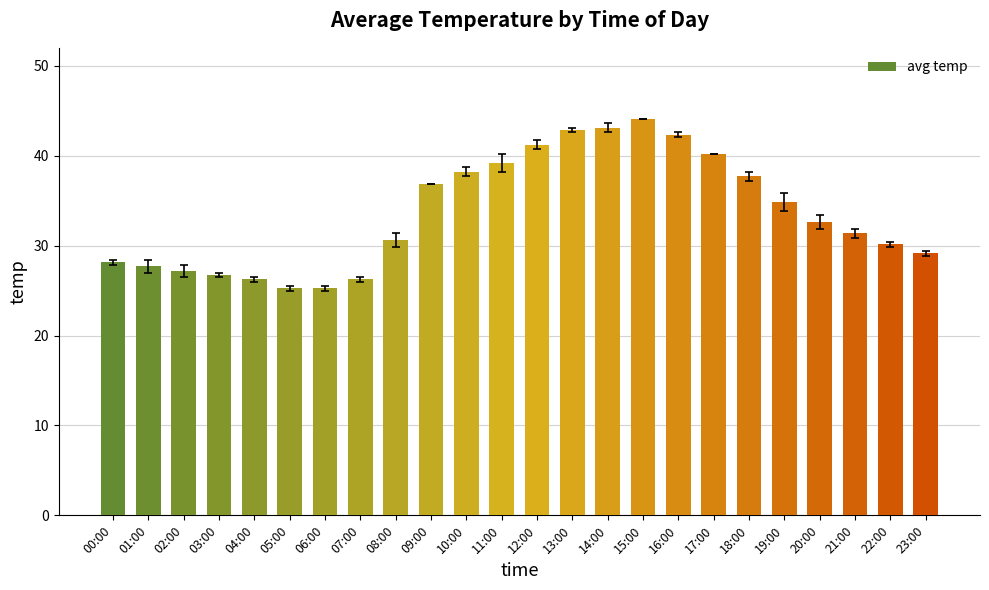

Which category has the highest value across all series?

15:00